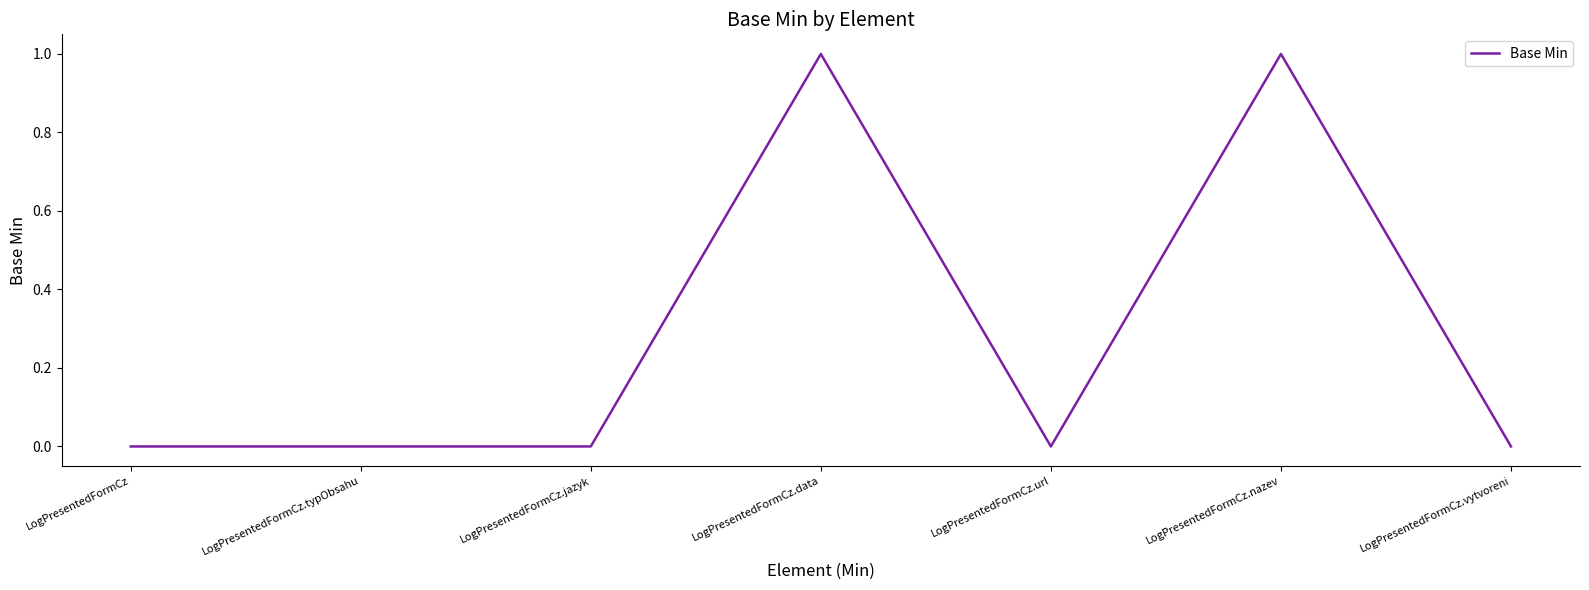

Does the chart have visible grid lines?

No